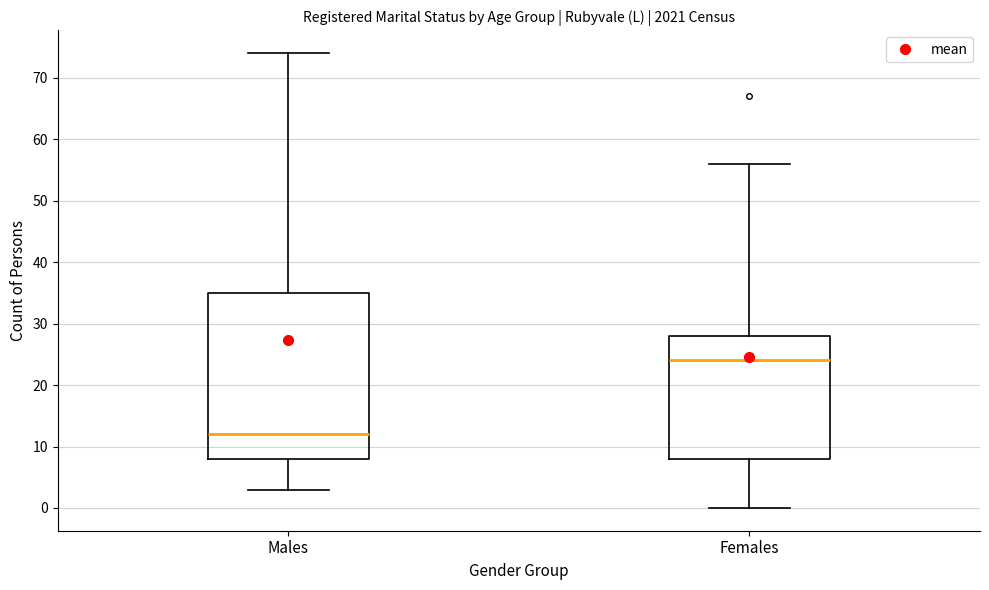

Reading left to right, read every box against the y-axis: the position of its median line, the range the box covers, and the ends of its whiskers. The values are not printed on the chart, so give them approximately, as read against the axis.

Males: median 12, box 8 to 35, whiskers 3 to 74
Females: median 24, box 8 to 28, whiskers 0 to 56